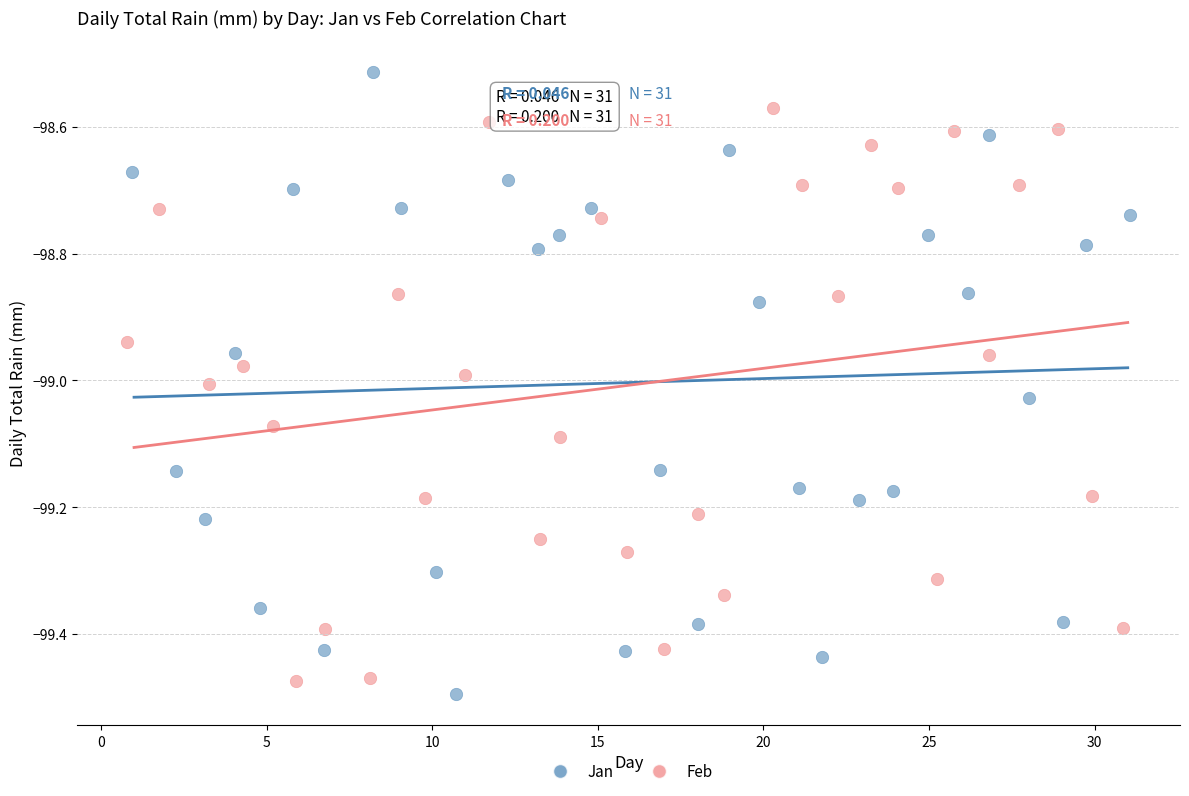

Which series contains the highest Y value?

Jan